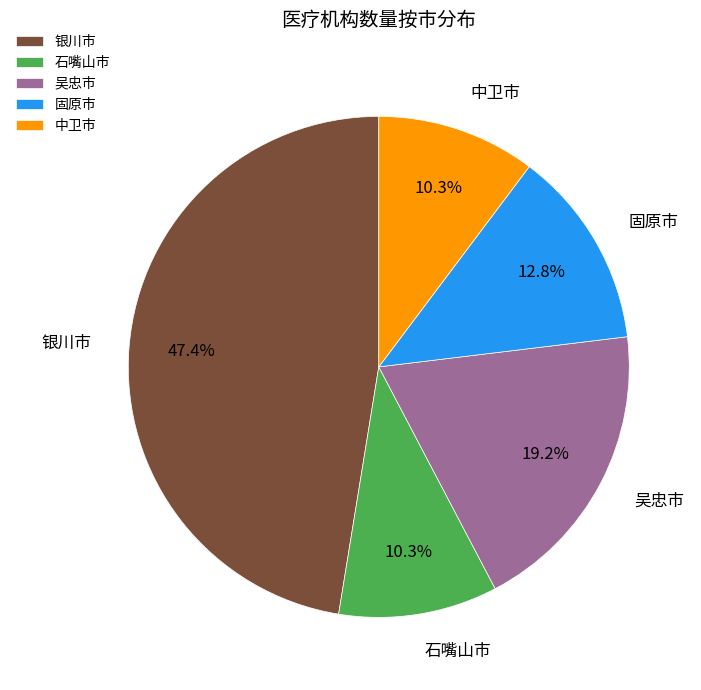

To the nearest percent, what portion does 石嘴山市 represent?

10%